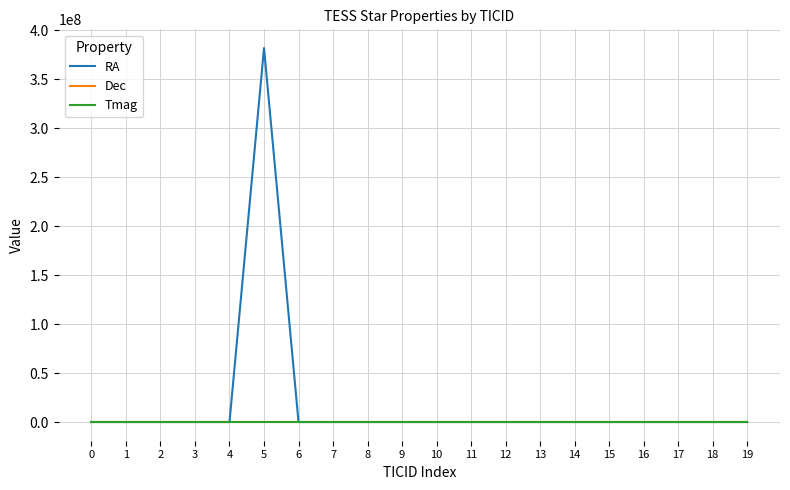

Which series has the largest range (max minus min)?

RA